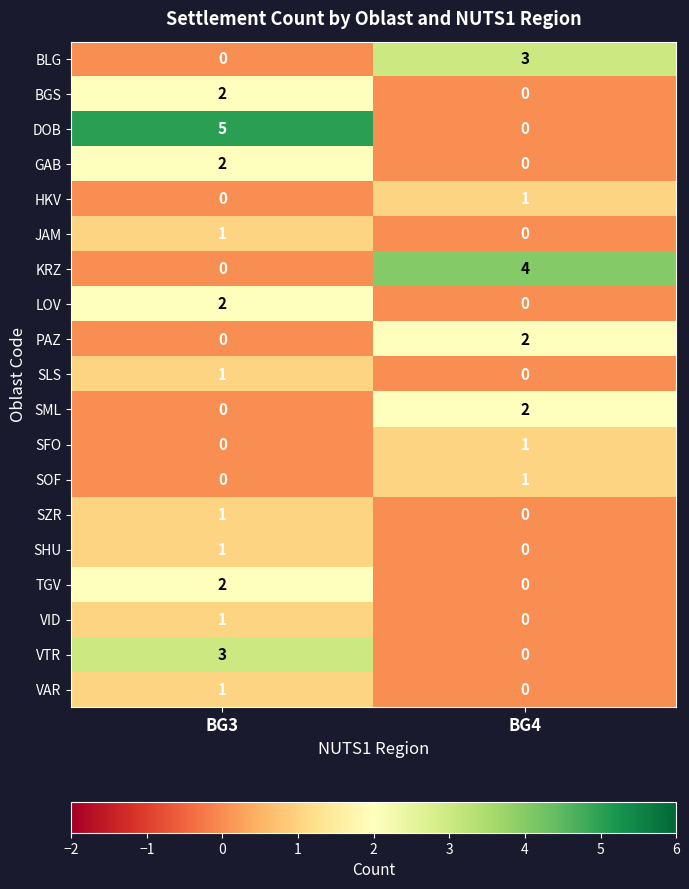

Which series has the largest total across all categories?

DOB